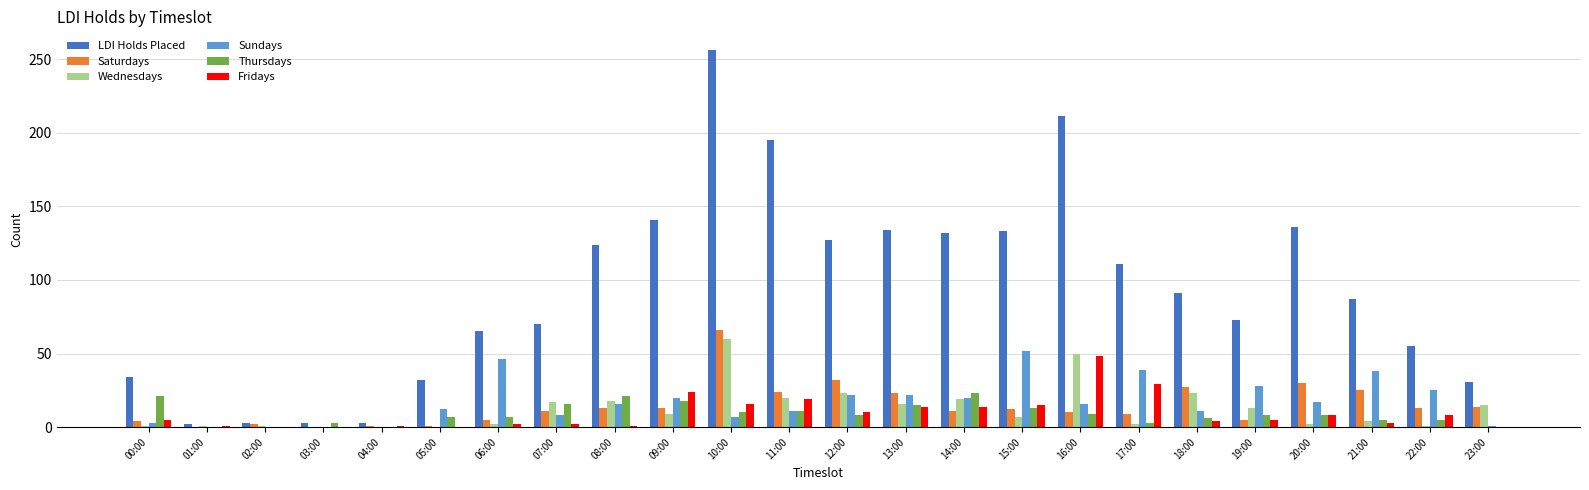

Which series has the largest total across all categories?

LDI Holds Placed